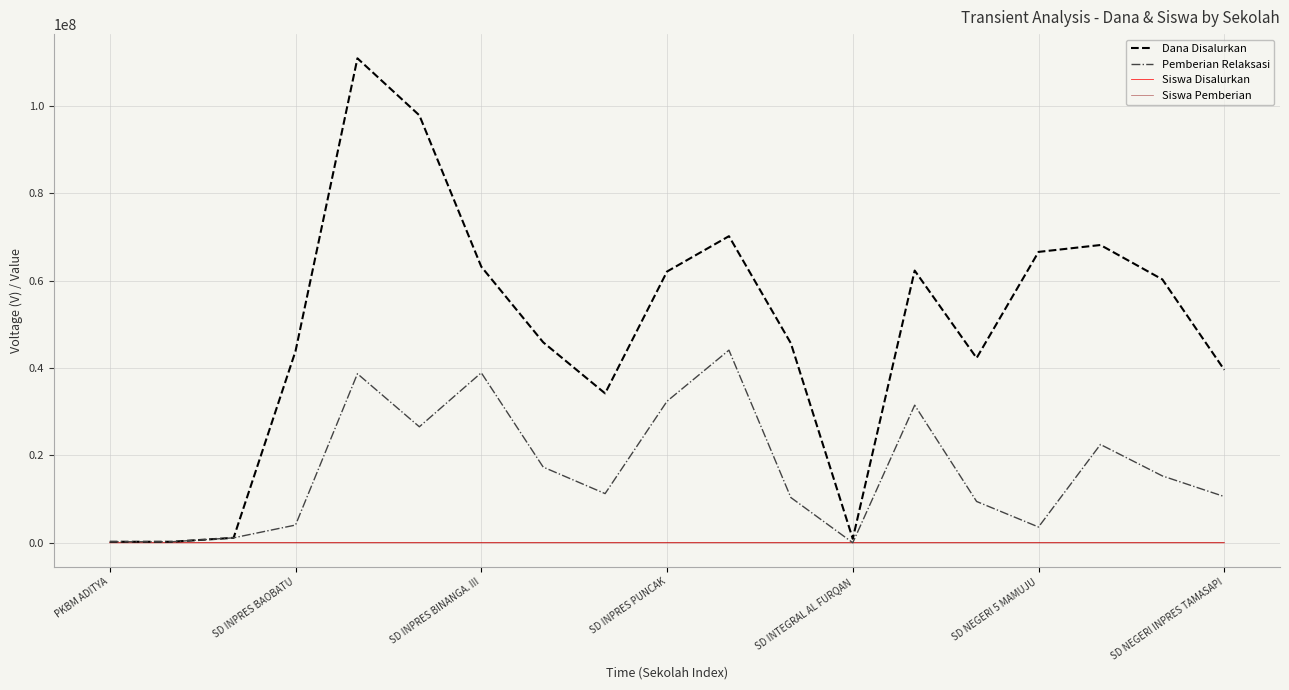

How many interior local peaks does the Pemberian Dana Aktivasi series have?

5